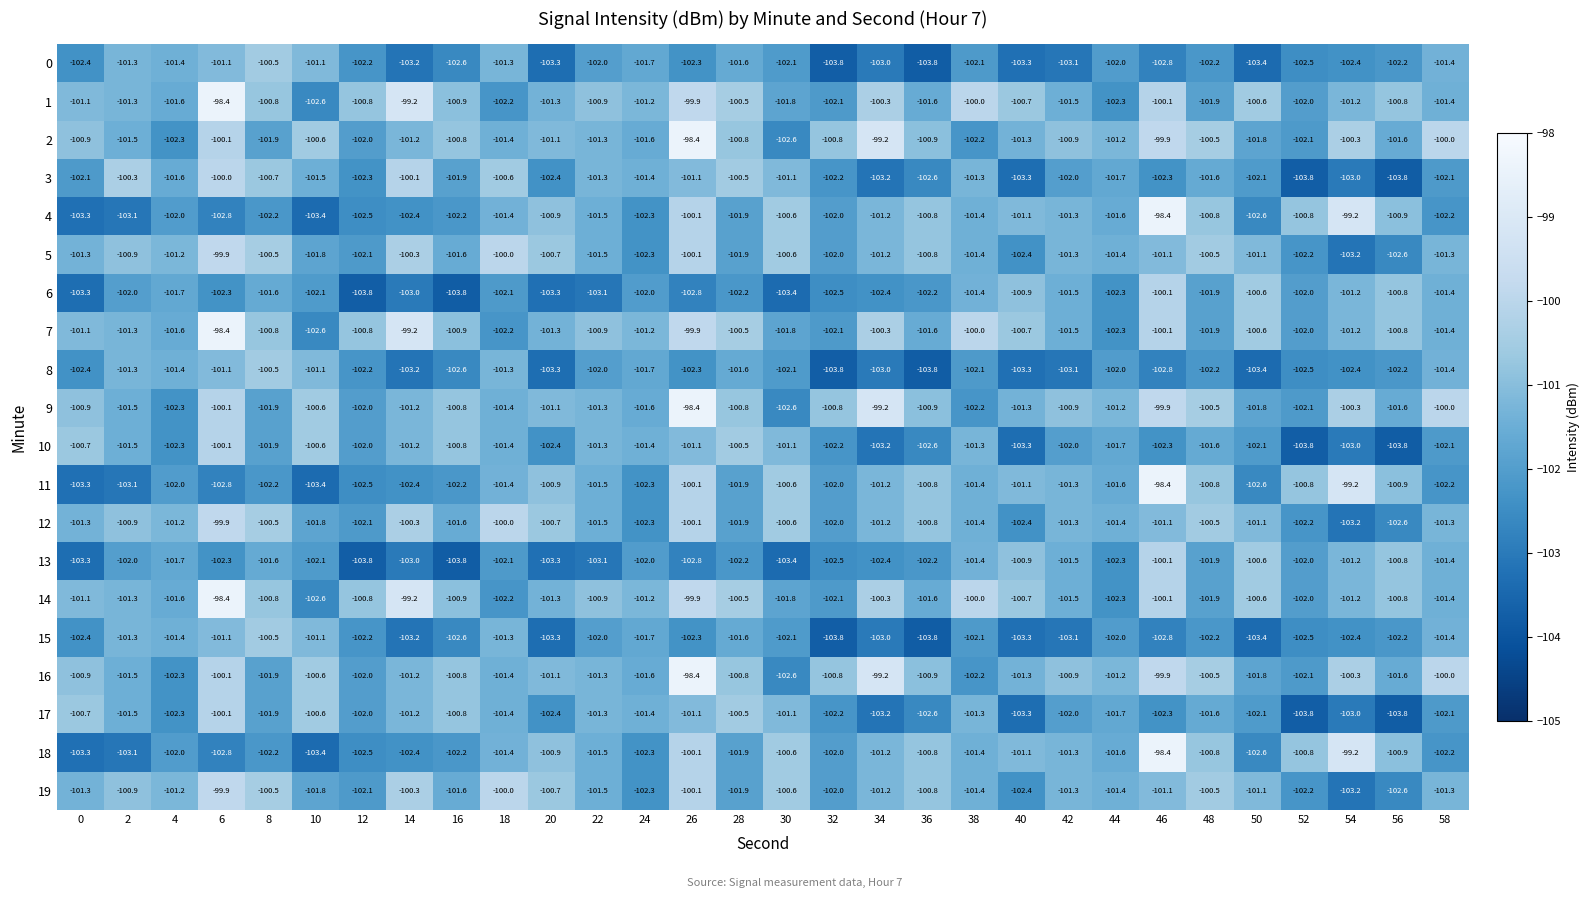

Is the value of 1 at 24 greater than the value of 0 at 14?

Yes